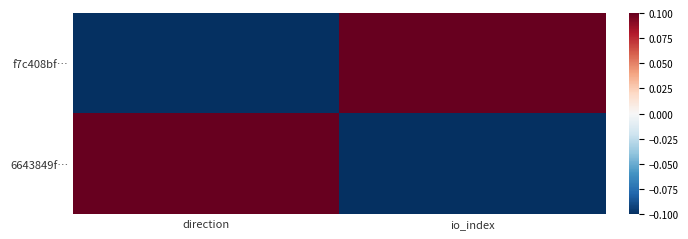

Which series has the largest range (max minus min)?

f7c408bf…